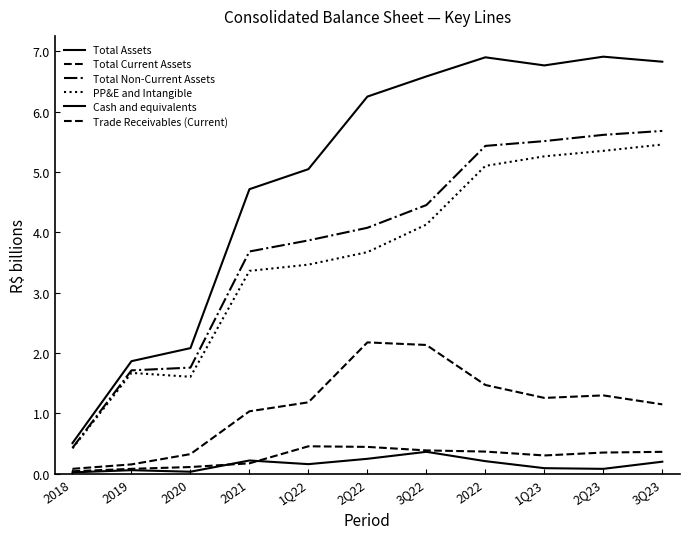

Which category has the highest value in the Total Current Assets series?

2Q22